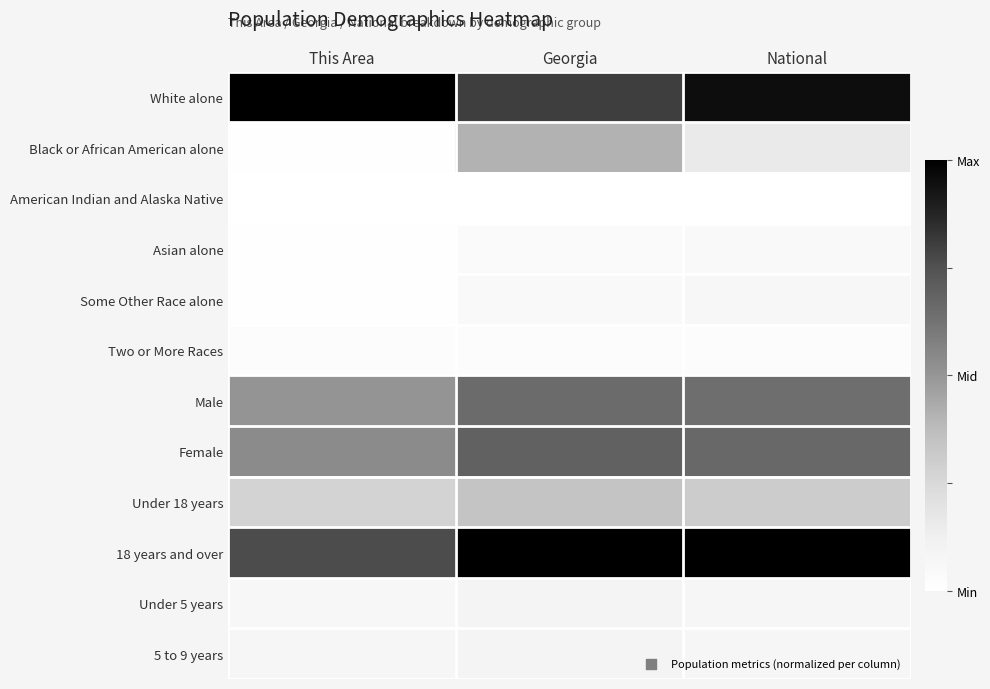

Rank the series at This Area from lowest to highest value.

American Indian and Alaska Native, Some Other Race alone, Asian alone, Black or African American alone, Two or More Races, Under 5 years, 5 to 9 years, Under 18 years, Male, Female, 18 years and over, White alone